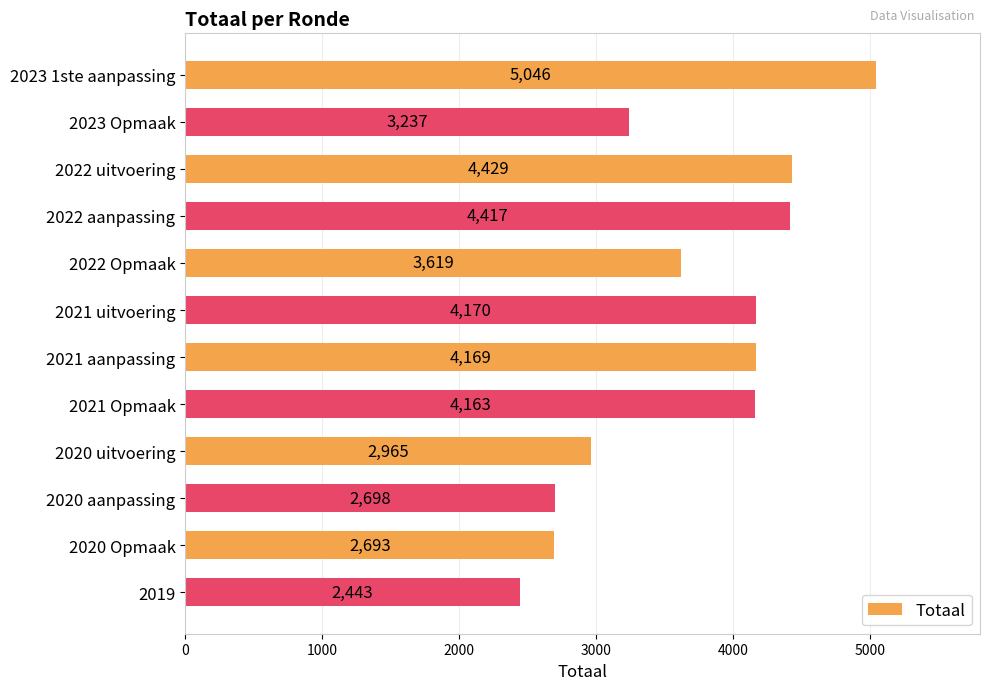

The value at 2020 uitvoering is 1445. True or false?

False